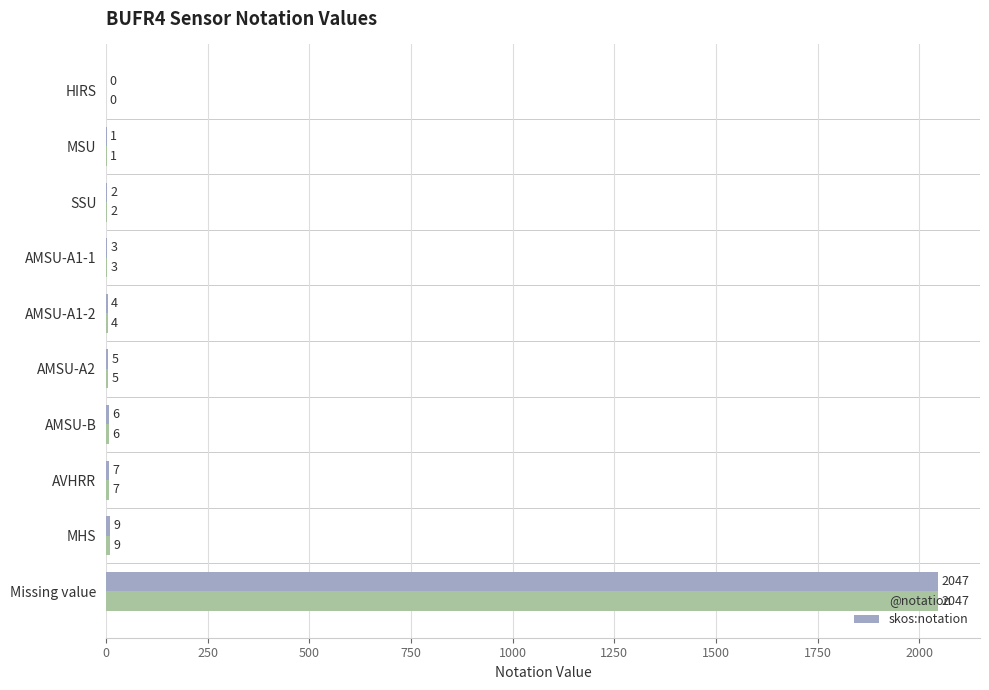

What is the sum of all skos:notation values?

2084